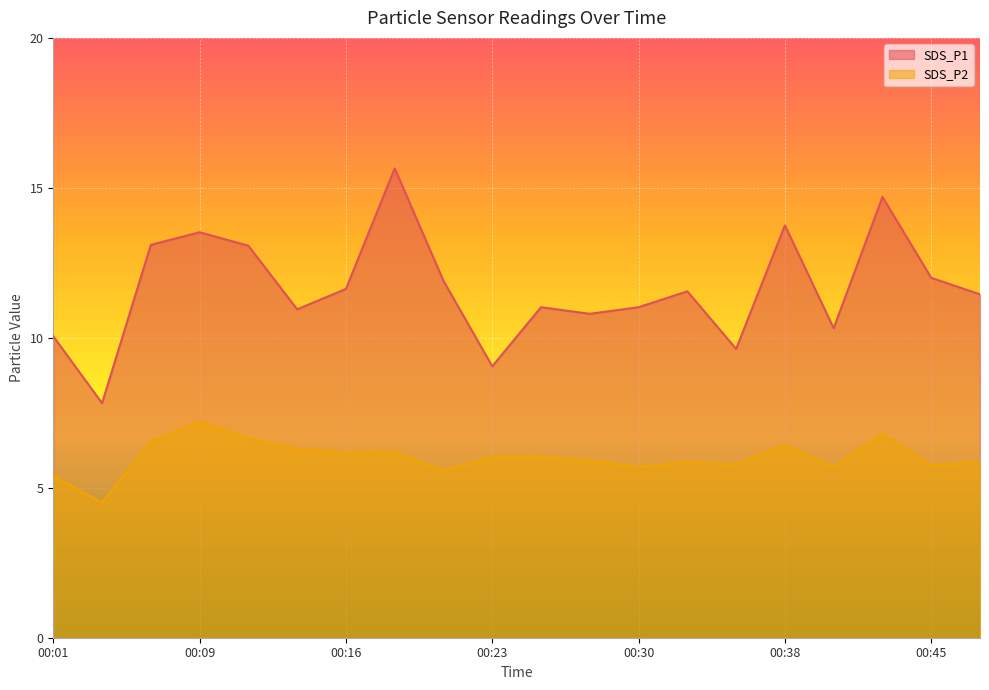

Read the SDS_P2 value at 00:38.

6.4